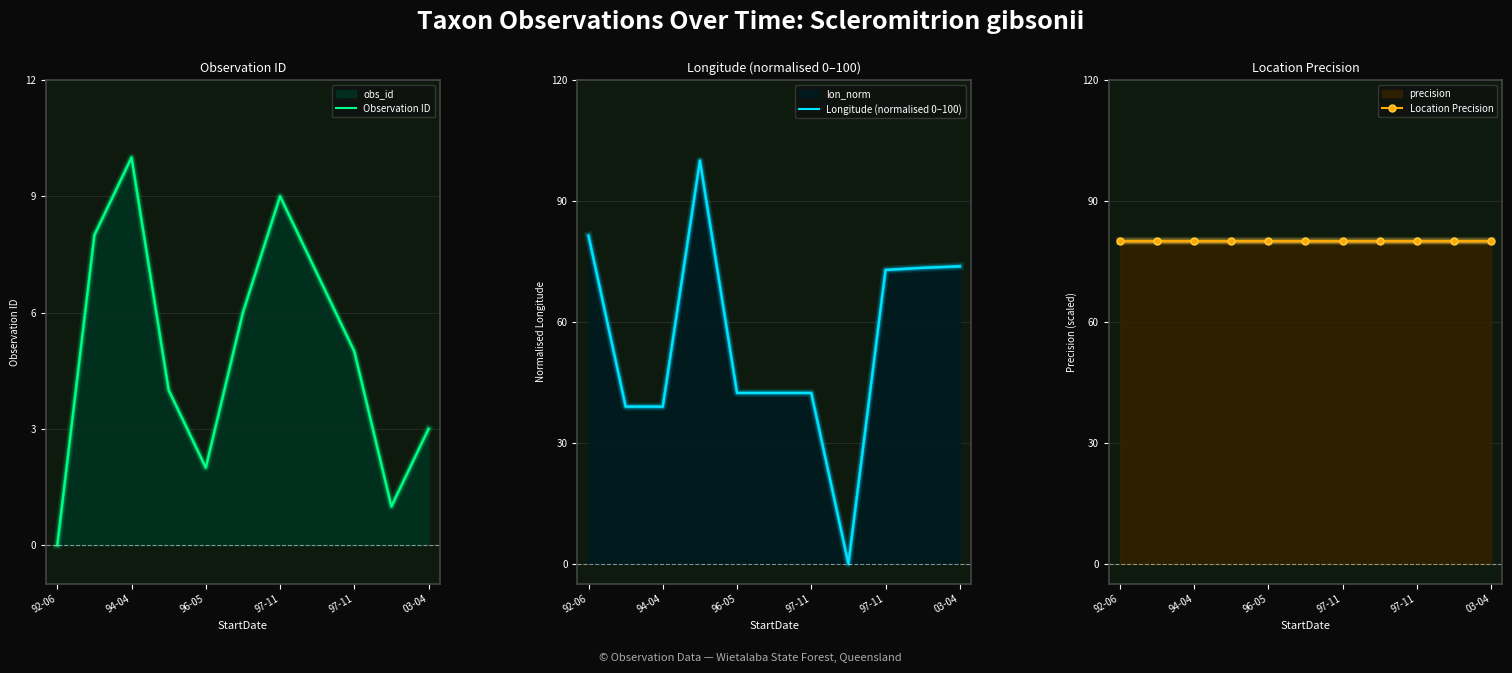

Reading left to right, what are all the values shown in this chart?

Observation ID: 0.0	8.0	10.0	4.0	2.0	6.0	9.0	7.0	5.0	1.0	3.0
Longitude (normalised 0–100): 81.4	39.0	39.0	100.0	42.4	42.4	42.4	0.0	72.9	73.4	73.8
Location Precision: 80.0	80.0	80.0	80.0	80.0	80.0	80.0	80.0	80.0	80.0	80.0